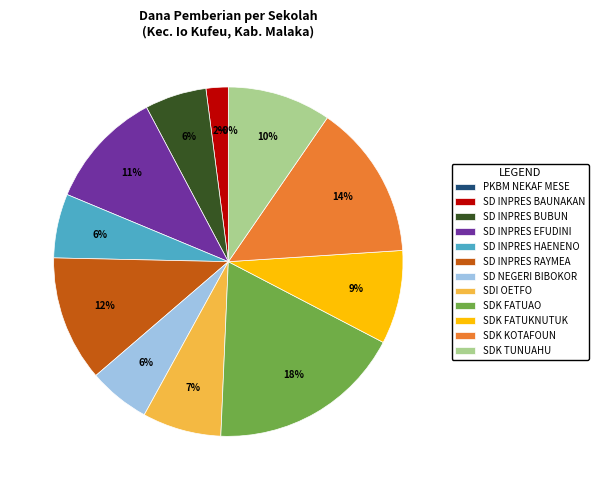

What is the change in value from SD INPRES BUBUN to SDK KOTAFOUN?

+8550000